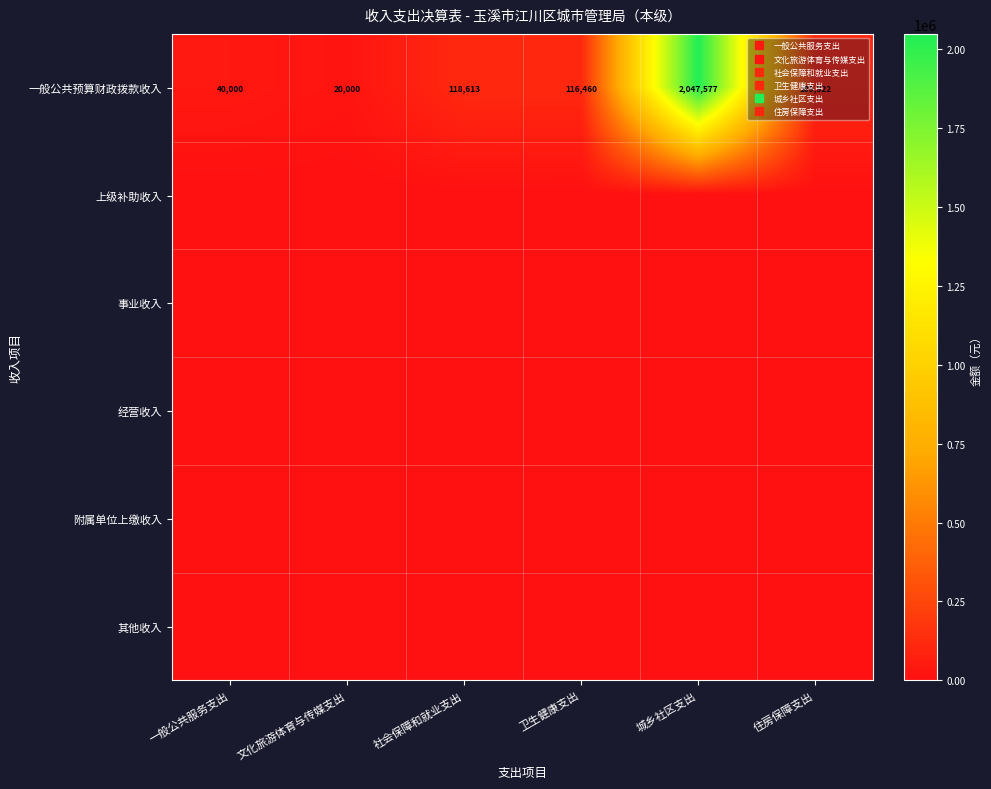

Between 一般公共服务支出 and 社会保障和就业支出, which series saw the biggest shift?

一般公共预算财政拨款收入